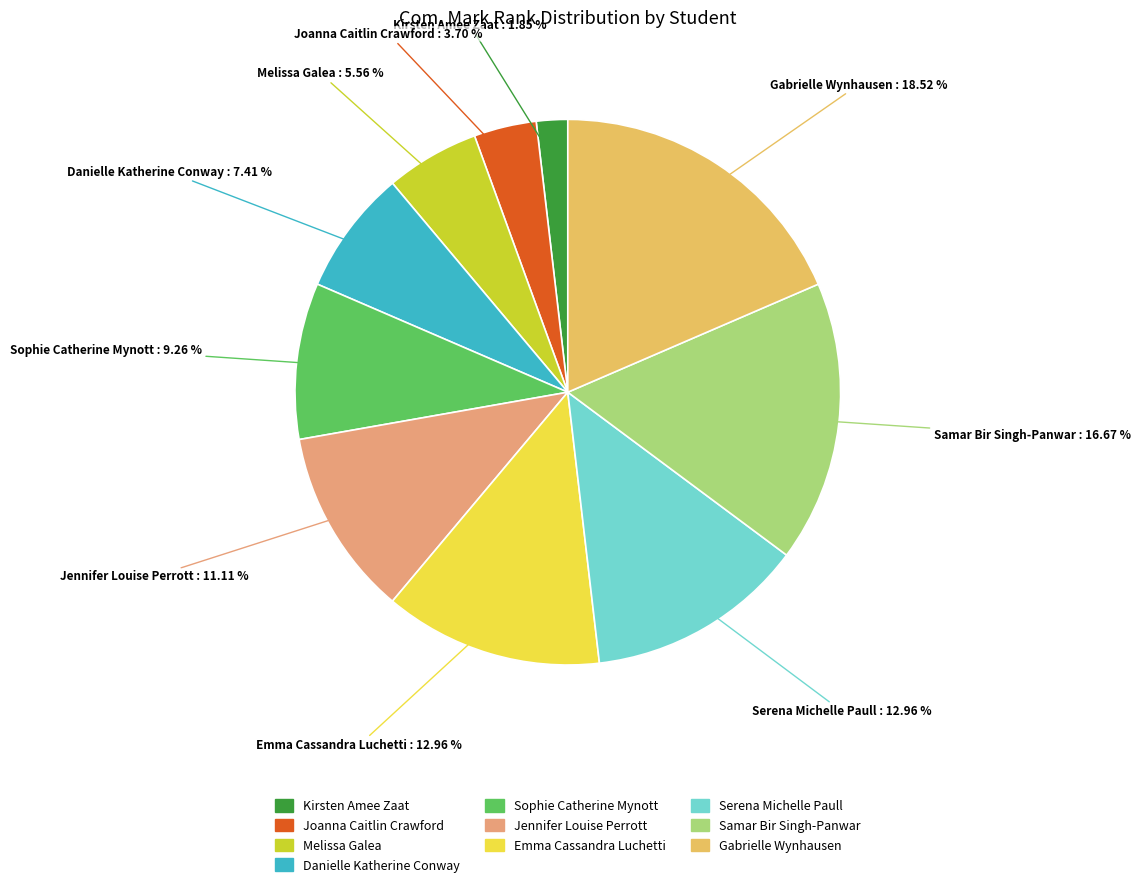

Which has a higher value, Jennifer Louise Perrott or Samar Bir Singh-Panwar?

Samar Bir Singh-Panwar